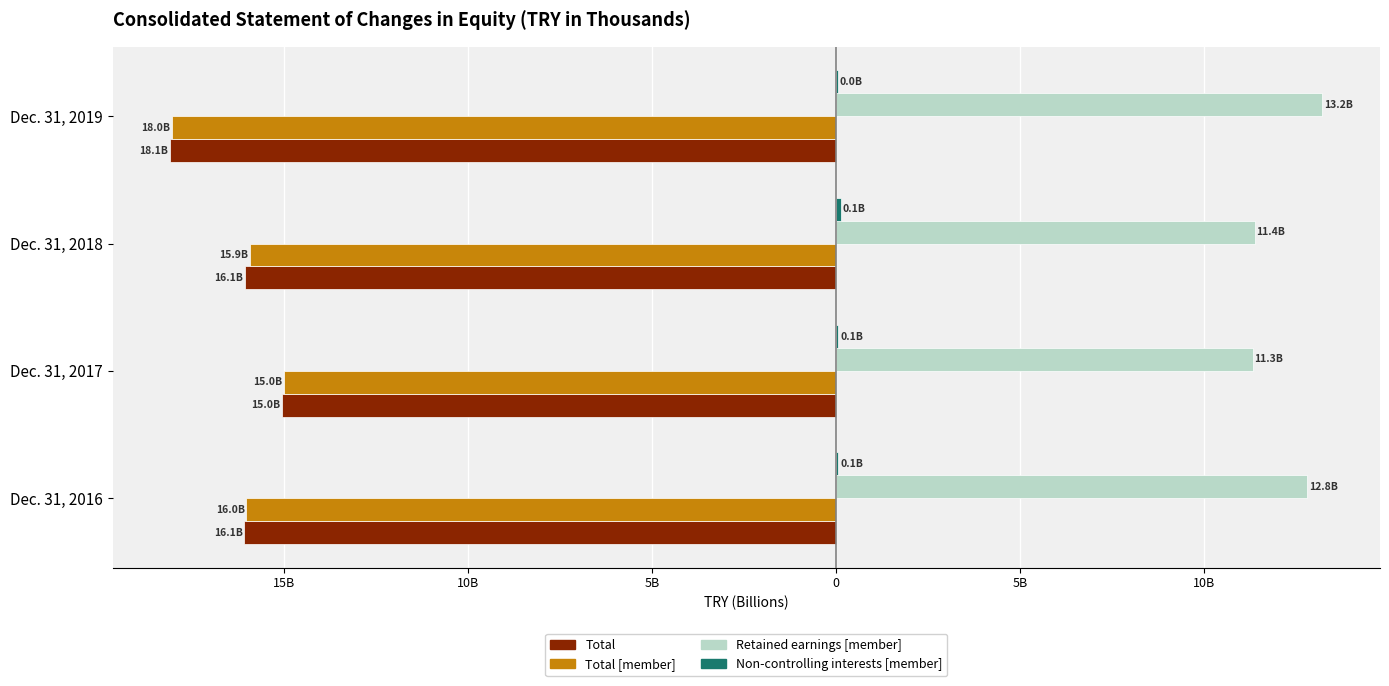

Which series has the largest total across all categories?

Retained earnings [member]